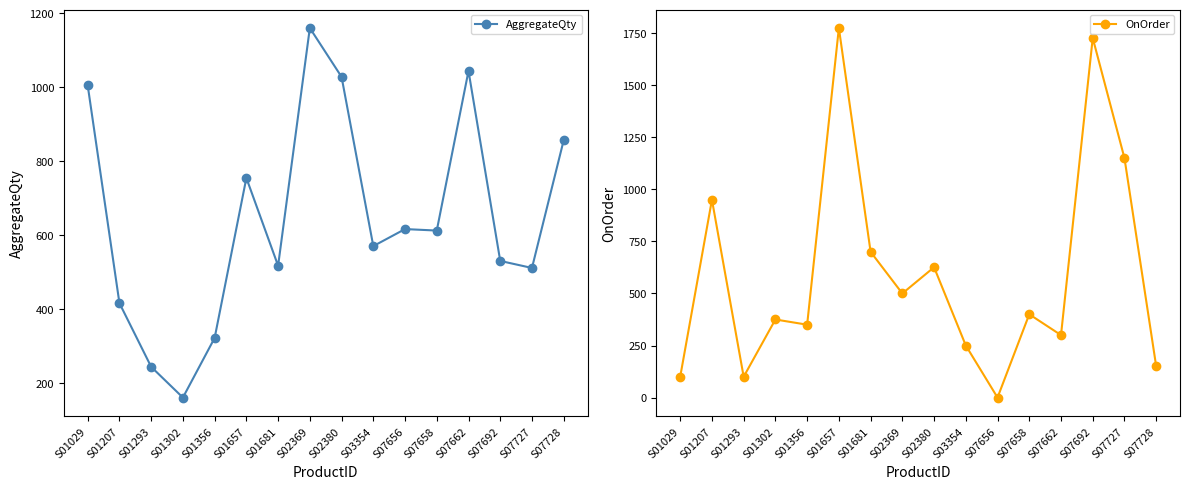

What is the difference between the maximum and second lowest values in the OnOrder series?

1675